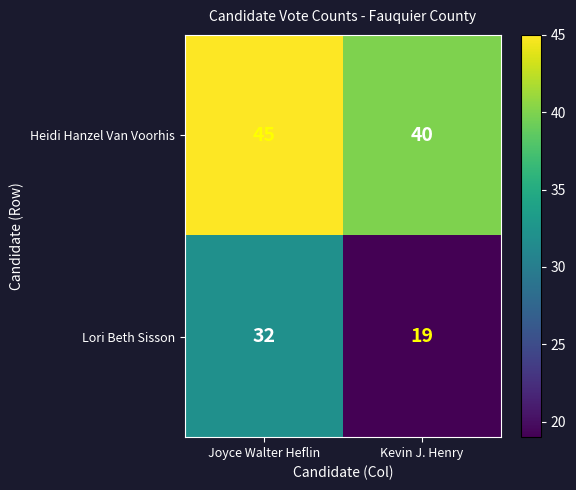

Which label corresponds to the largest value in the chart?

Joyce Walter Heflin